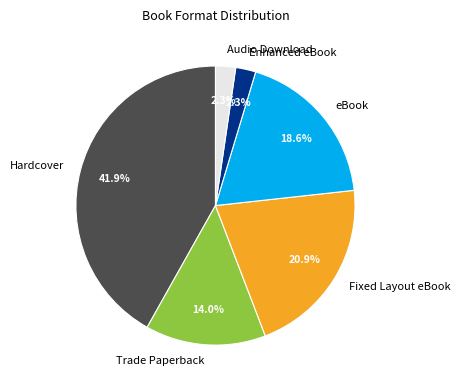

What is the largest slice in the pie chart?

Hardcover